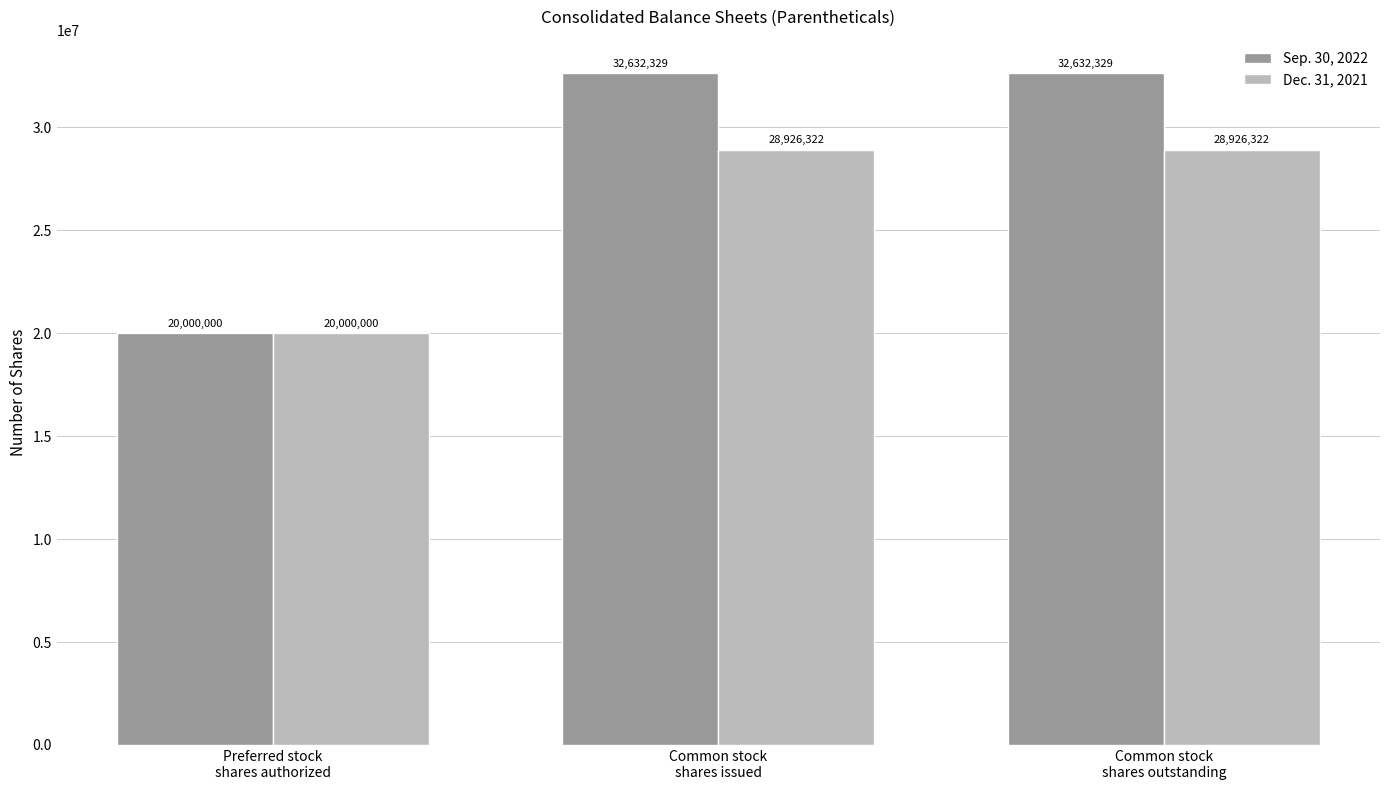

List the series in order of their overall mean, lowest first.

Dec. 31, 2021, Sep. 30, 2022